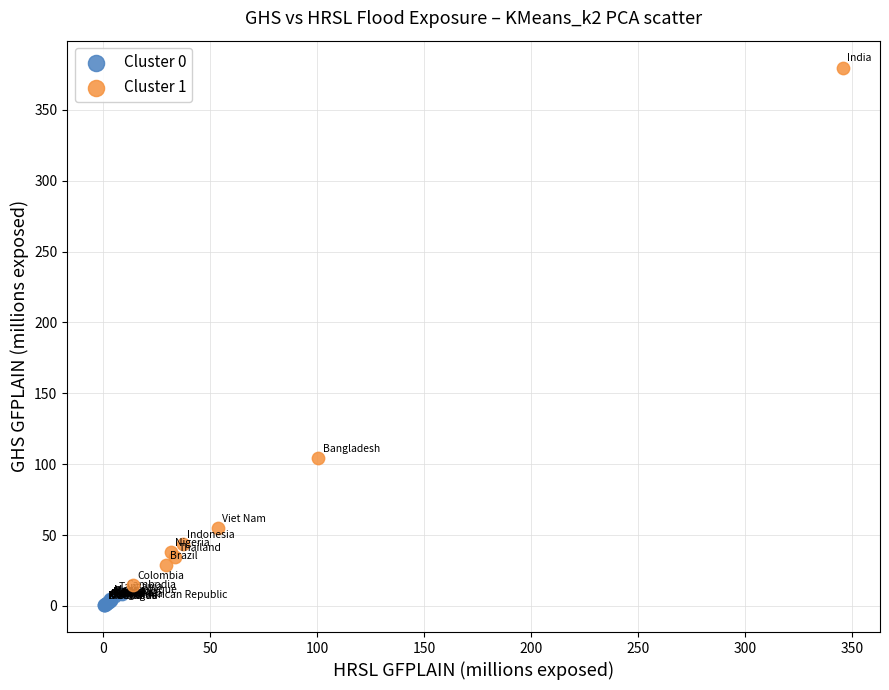

Which series has the largest Y range (max minus min)?

Cluster 1